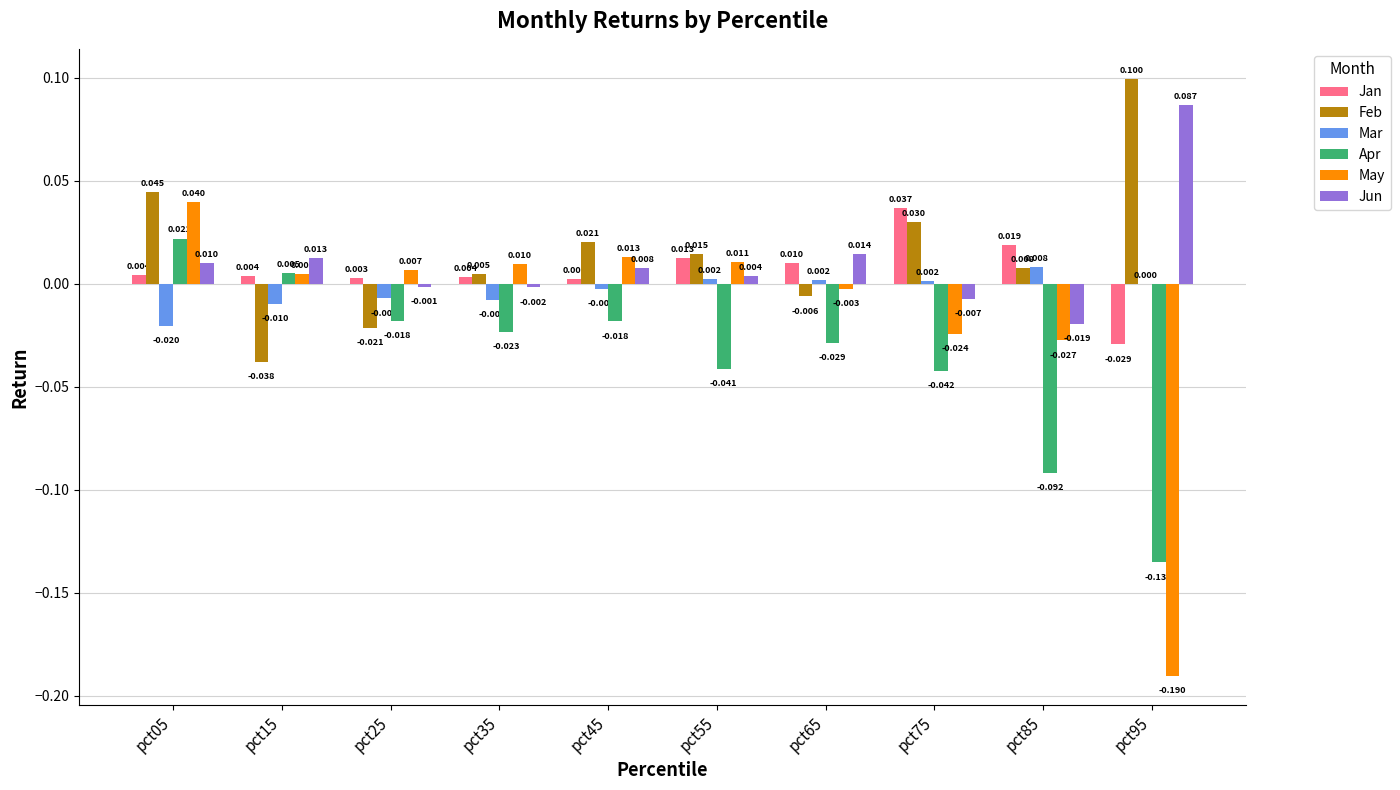

Which series has the largest total across all categories?

Feb